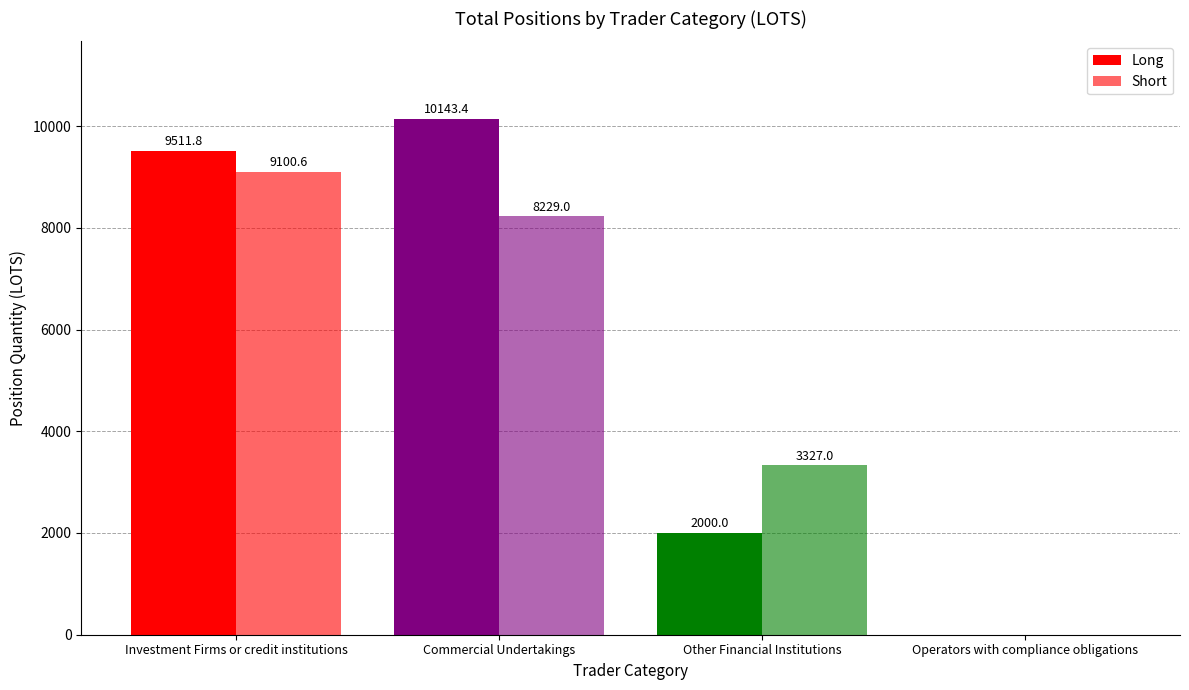

Reading left to right, transcribe all the data shown in this chart.

Long: Investment Firms or credit institutions=9511.8	Commercial Undertakings=10143.4	Other Financial Institutions=2000.0	Operators with compliance obligations=0.0
Short: Investment Firms or credit institutions=9100.6	Commercial Undertakings=8229.0	Other Financial Institutions=3327.0	Operators with compliance obligations=0.0